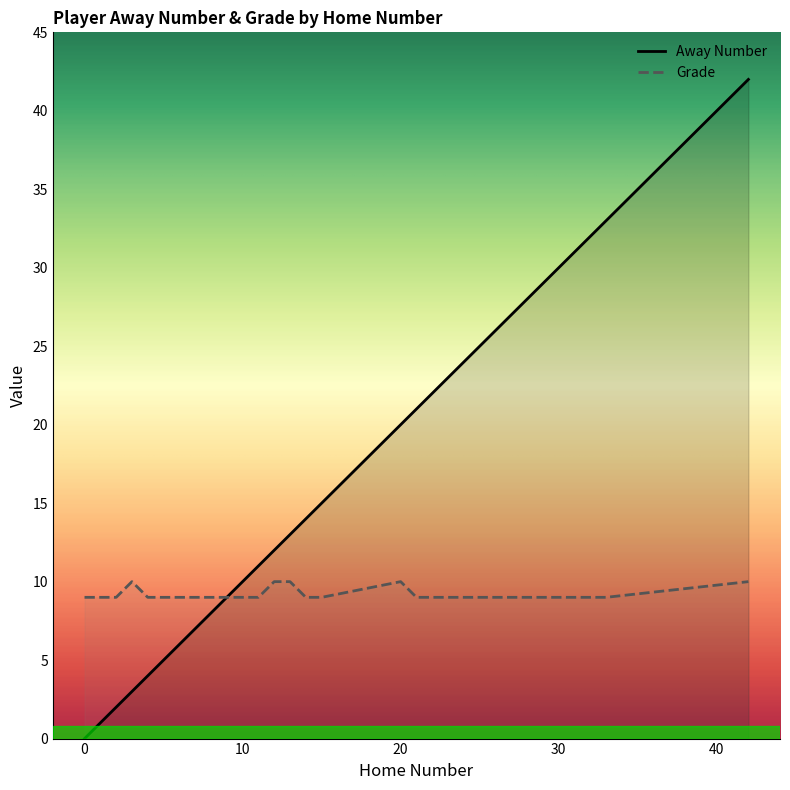

Which series has the largest range (max minus min)?

Away Number